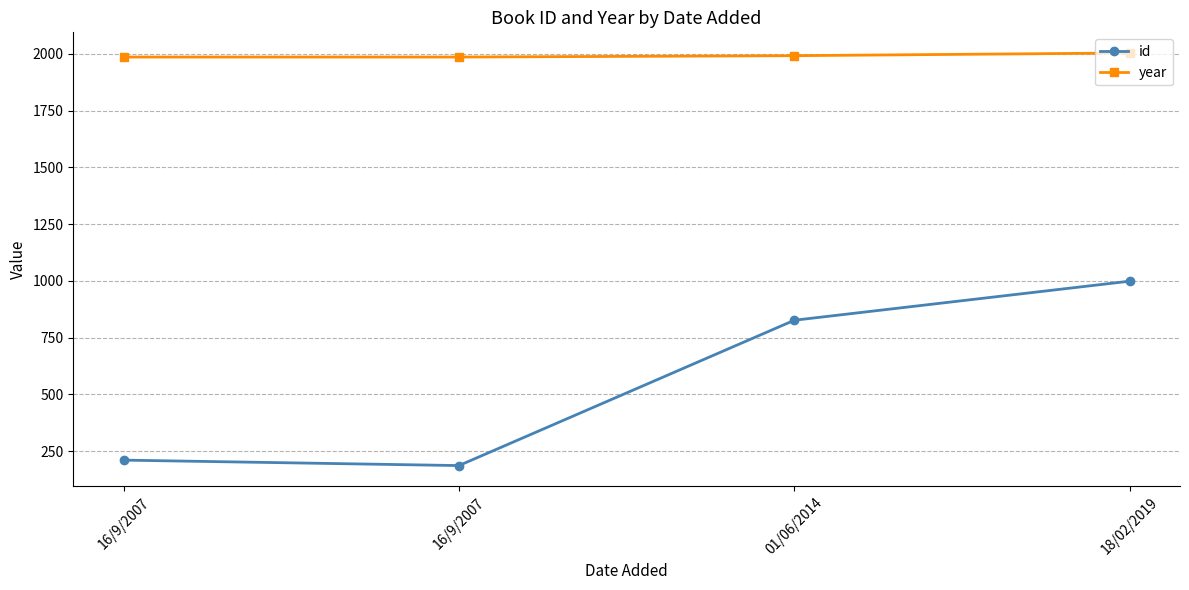

Is the value of id at 18/02/2019 greater than the value of year at 01/06/2014?

No